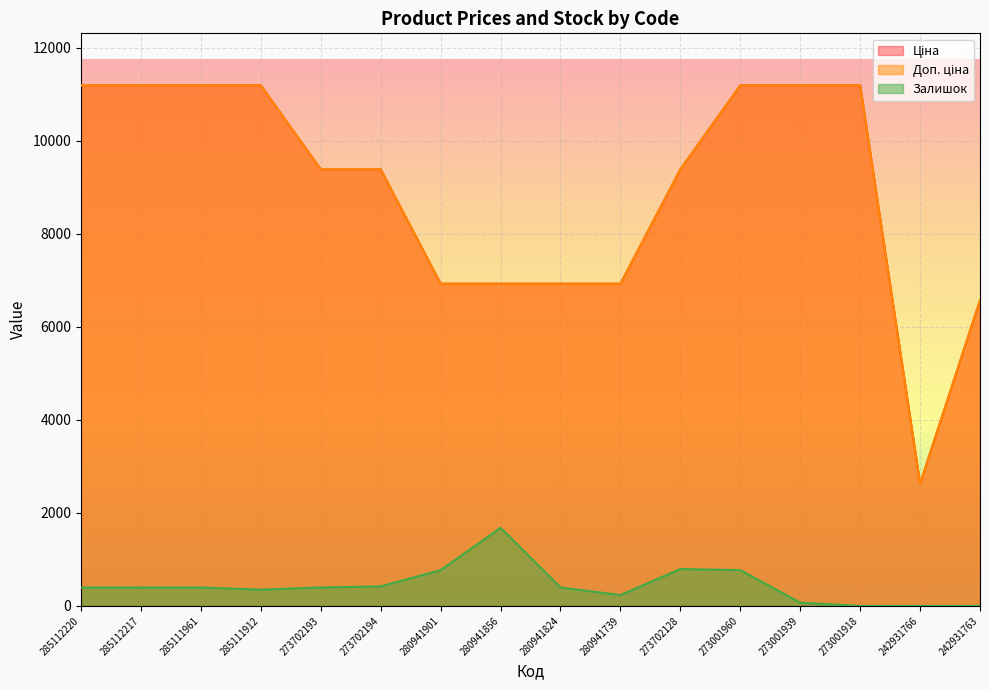

How many lines are shown in the chart?

3